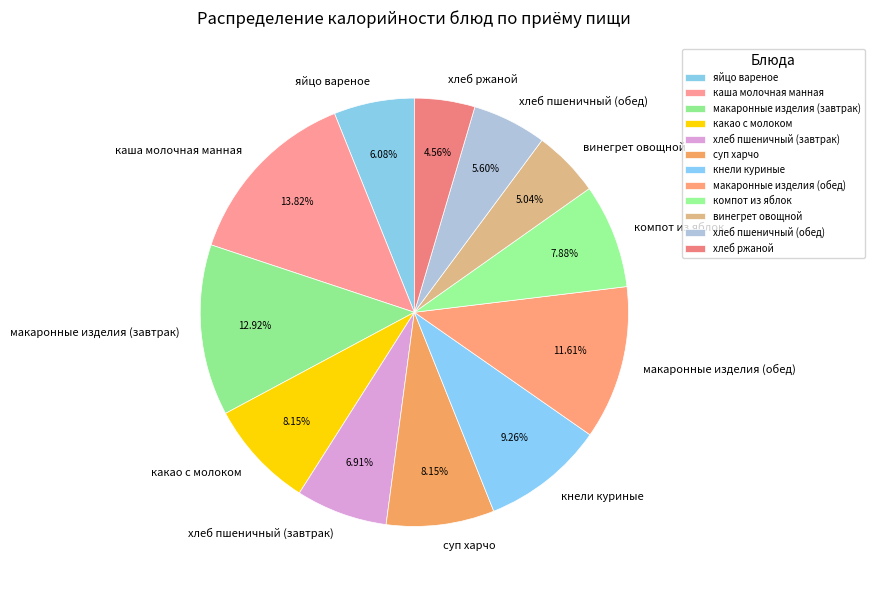

Is there a majority slice in this chart?

No